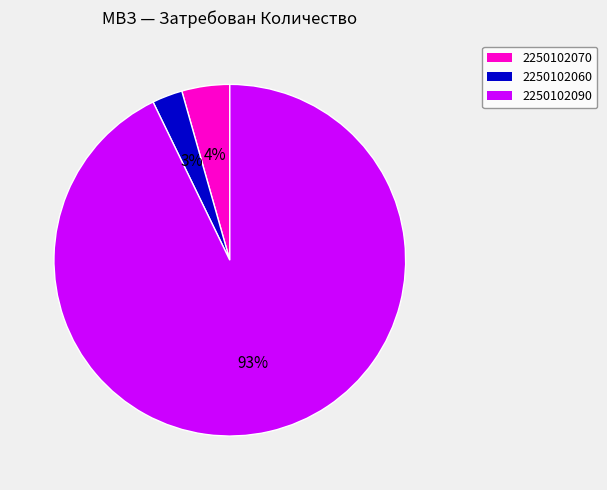

Does any single category account for the majority?

Yes